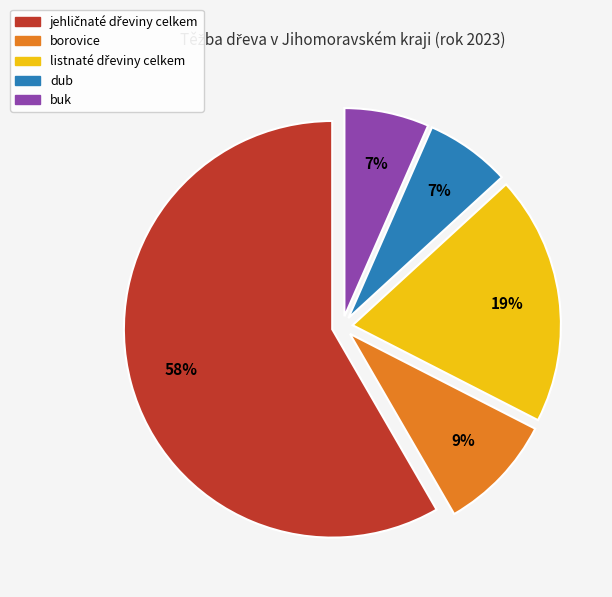

To the nearest percent, what percentage of the pie is borovice?

9%